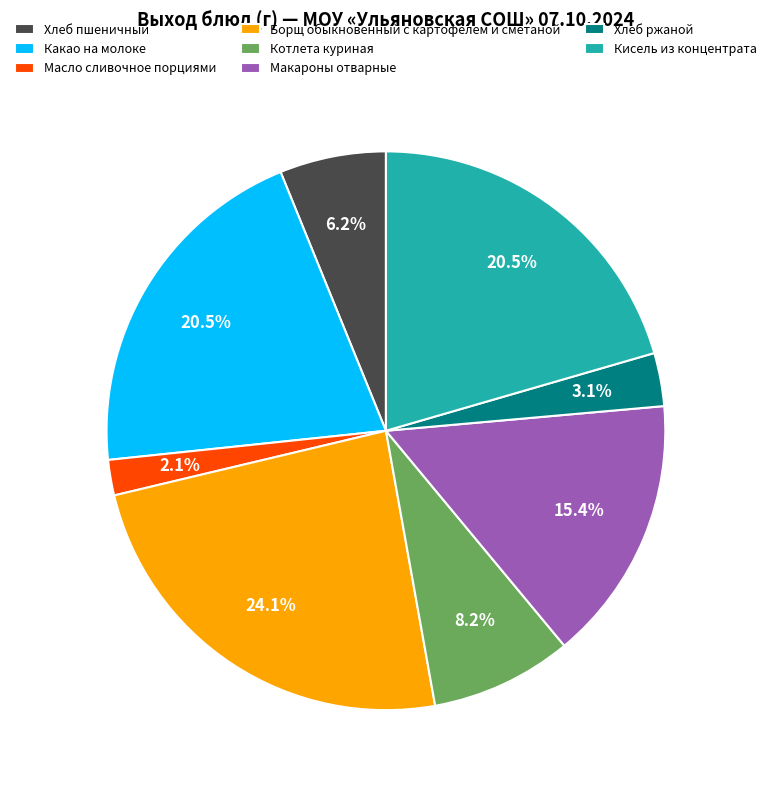

Do Макароны отварные and Масло сливочное порциями together represent more than half of the pie?

No